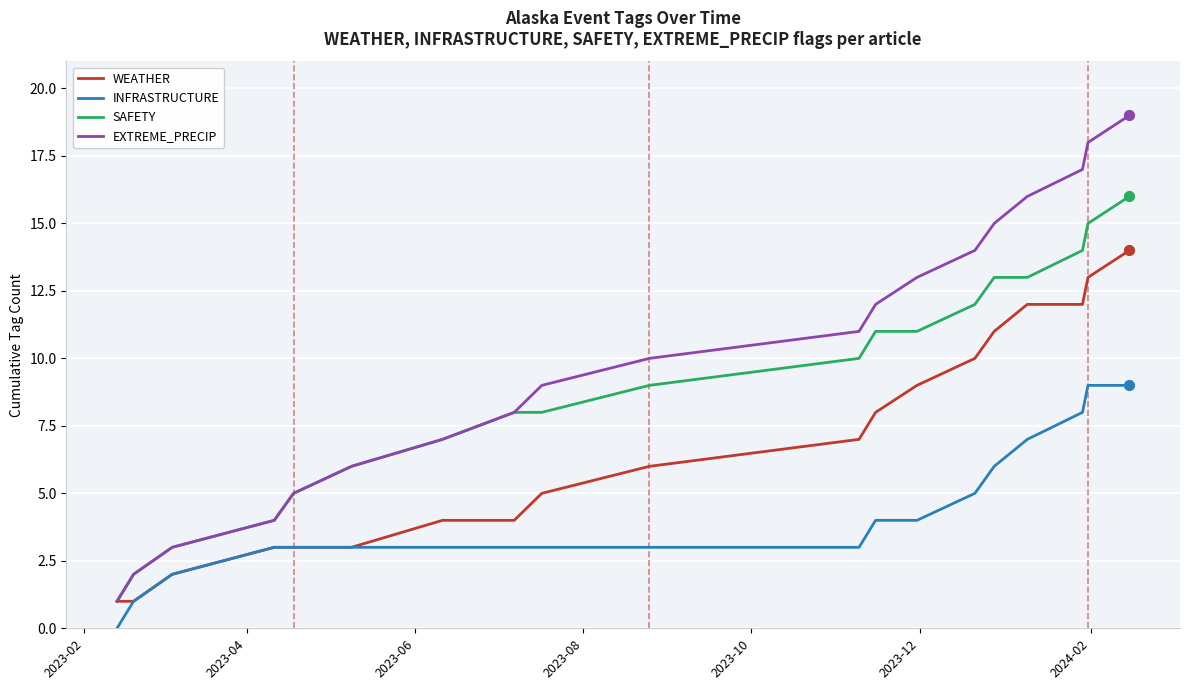

At how many categories does at least one series exceed 0?

19